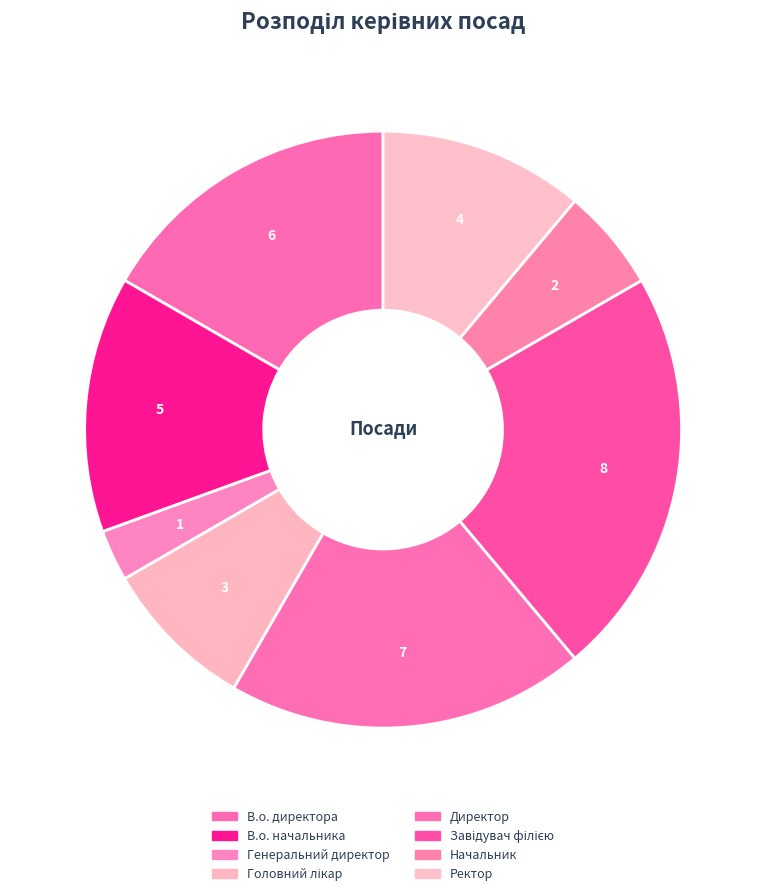

To the nearest percent, what is the average slice percentage?

12%